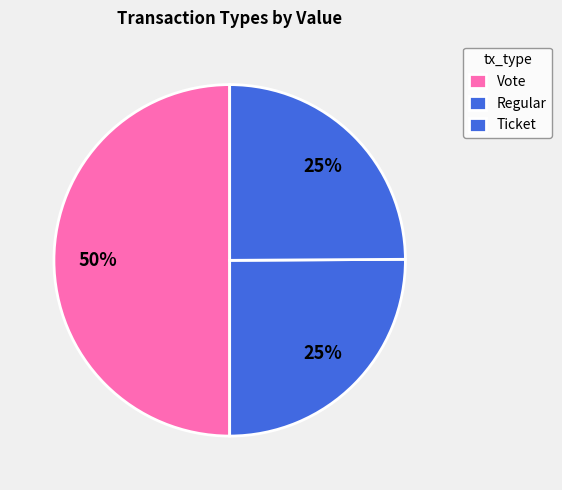

How many slices are in this pie chart?

3